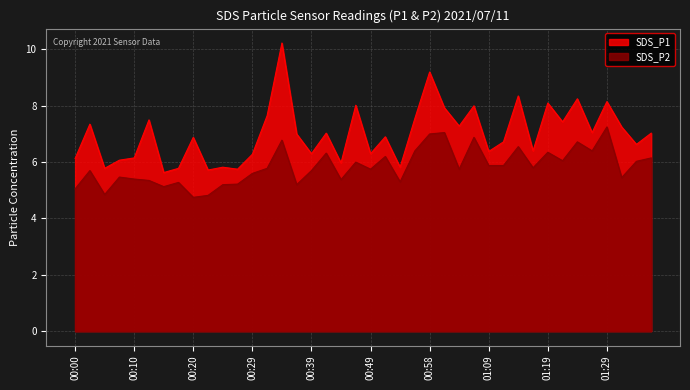

How many values in the SDS_P1 series exceed 7?

19